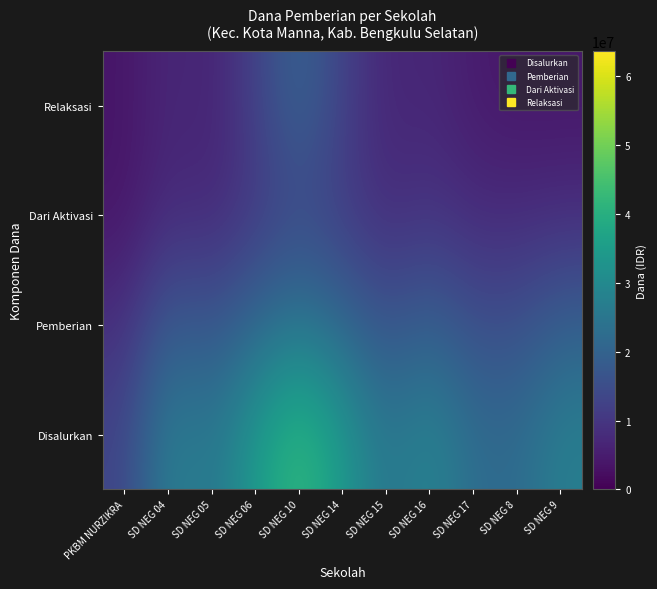

Reading left to right, transcribe all the data shown in this chart.

Disalurkan: PKBM NURZIKRA=13059698.1	SD NEG 04=27700288.4	SD NEG 05=24749176.2	SD NEG 06=34236559.4	SD NEG 10=43098659.7	SD NEG 14=33987533.4	SD NEG 15=24584303.3	SD NEG 16=29039761.6	SD NEG 17=22445664.0	SD NEG 8=22072712.6	SD NEG 9=27297086.1
Pemberian: PKBM NURZIKRA=8663324.4	SD NEG 04=18598539.0	SD NEG 05=16766860.0	SD NEG 06=21600927.2	SD NEG 10=25318333.0	SD NEG 14=21363062.1	SD NEG 15=16430023.7	SD NEG 16=19665471.7	SD NEG 17=15477988.5	SD NEG 8=15544712.8	SD NEG 9=19577065.8
Dari Aktivasi: PKBM NURZIKRA=3760442.3	SD NEG 04=7944597.2	SD NEG 05=7206602.1	SD NEG 06=10529201.9	SD NEG 10=13978556.3	SD NEG 14=11238675.1	SD NEG 15=8101172.6	SD NEG 16=9613522.7	SD NEG 17=7704791.8	SD NEG 8=7738634.5	SD NEG 9=8181177.0
Relaksasi: PKBM NURZIKRA=3669773.7	SD NEG 04=7227134.5	SD NEG 05=6081026.8	SD NEG 06=12379314.3	SD NEG 10=20248201.9	SD NEG 14=12474885.8	SD NEG 15=6583489.0	SD NEG 16=7131996.6	SD NEG 17=4812827.9	SD NEG 8=3920788.1	SD NEG 9=3995436.9